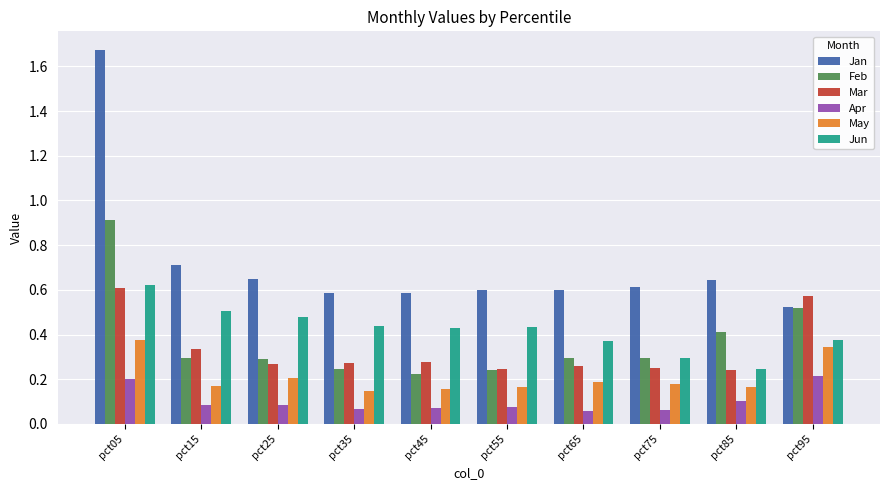

What is the sum of all Jan values?

7.2